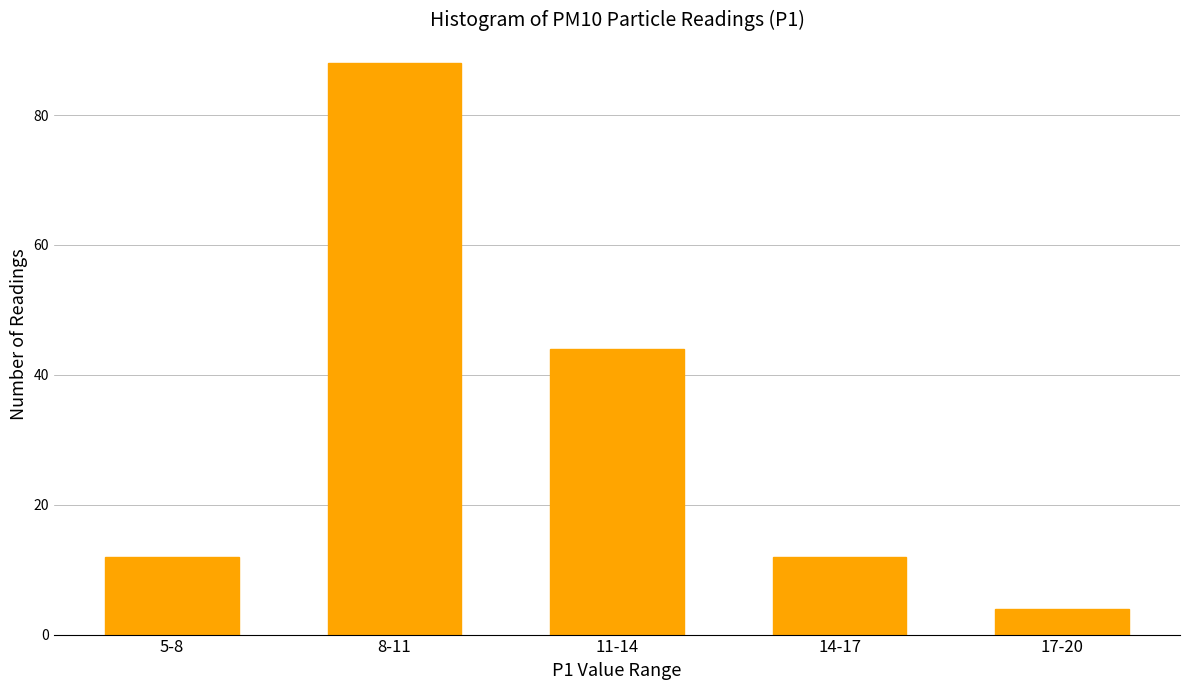

Reading left to right, transcribe all the data shown in this chart.

5-8=12	8-11=88	11-14=44	14-17=12	17-20=4